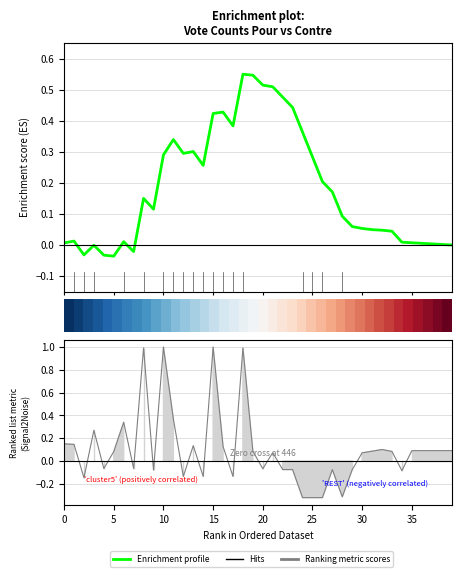

At how many categories does at least one series exceed 0?

40